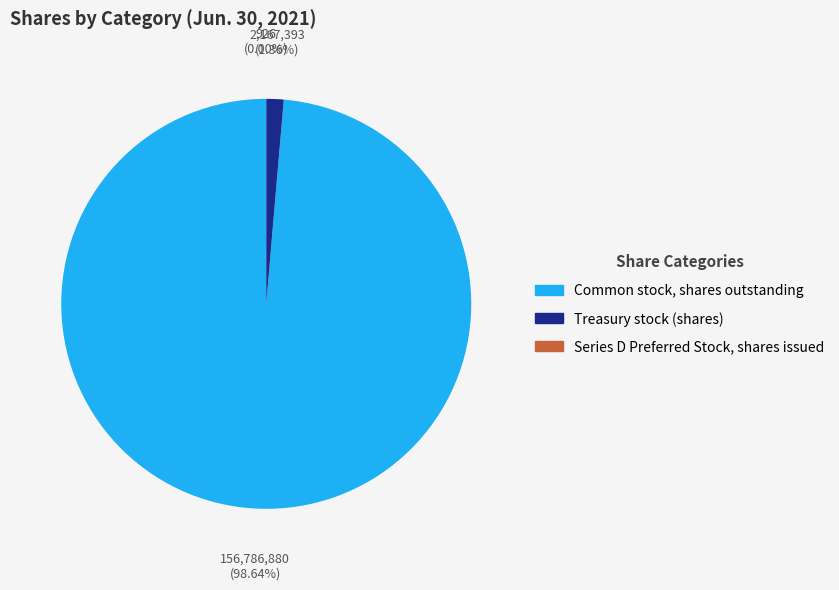

Combined, do Common stock, shares outstanding and Treasury stock (shares) account for over 50%?

Yes